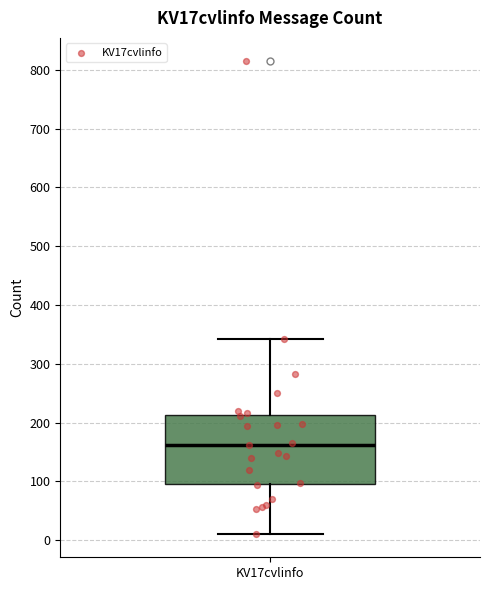

Transcribe this box plot: give where the median line is, the range the box spans, and where the two whiskers end, as read against the y-axis. The values are not printed on the chart, so give them approximately, as read against the axis.

median 160, box 100 to 210, whiskers 10 to 340